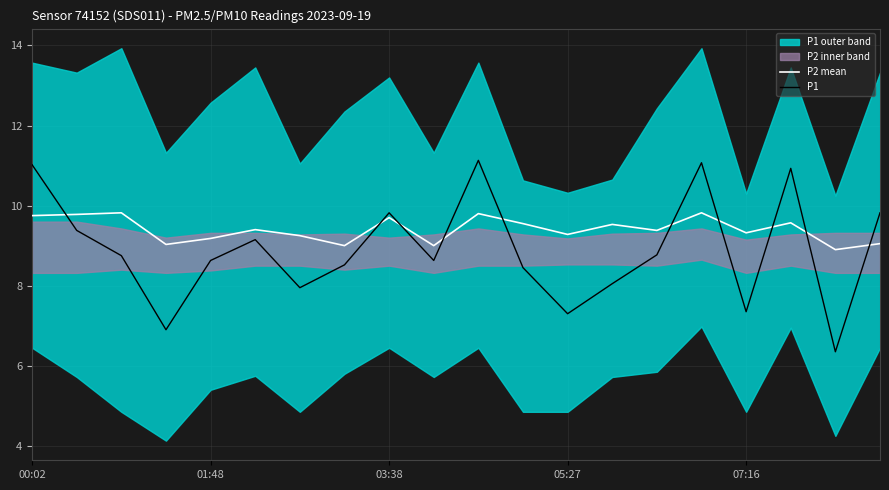

At which category is the sum across all series the highest?

10